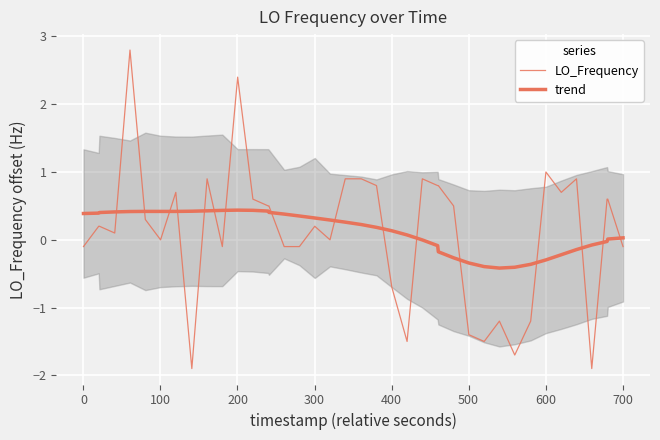

Is the value of trend at 38 greater than the value of LO_Frequency at 35?

No